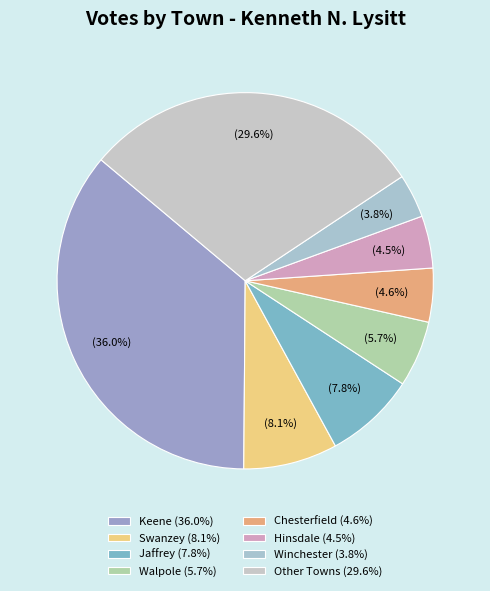

To the nearest percent, what is the difference between the largest and smallest slice percentages?

32%